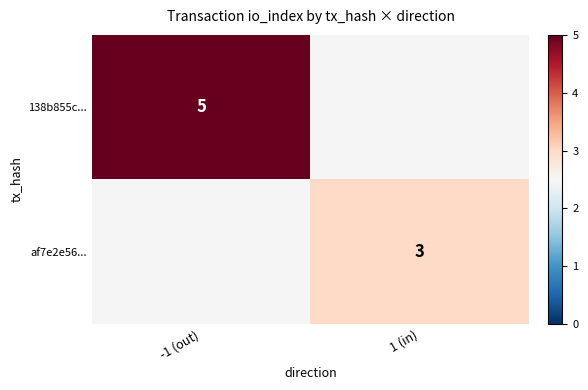

List the series in order of their overall mean, highest first.

138b855c..., af7e2e56...